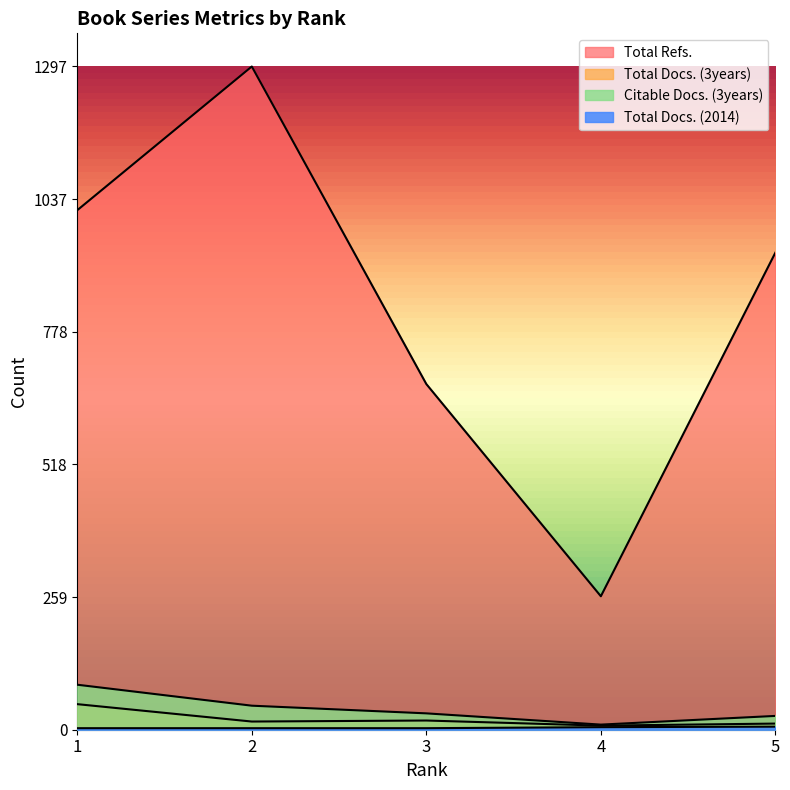

List the labels in order of Citable Docs. (3years) value, largest first.

1, 2, 3, 5, 4